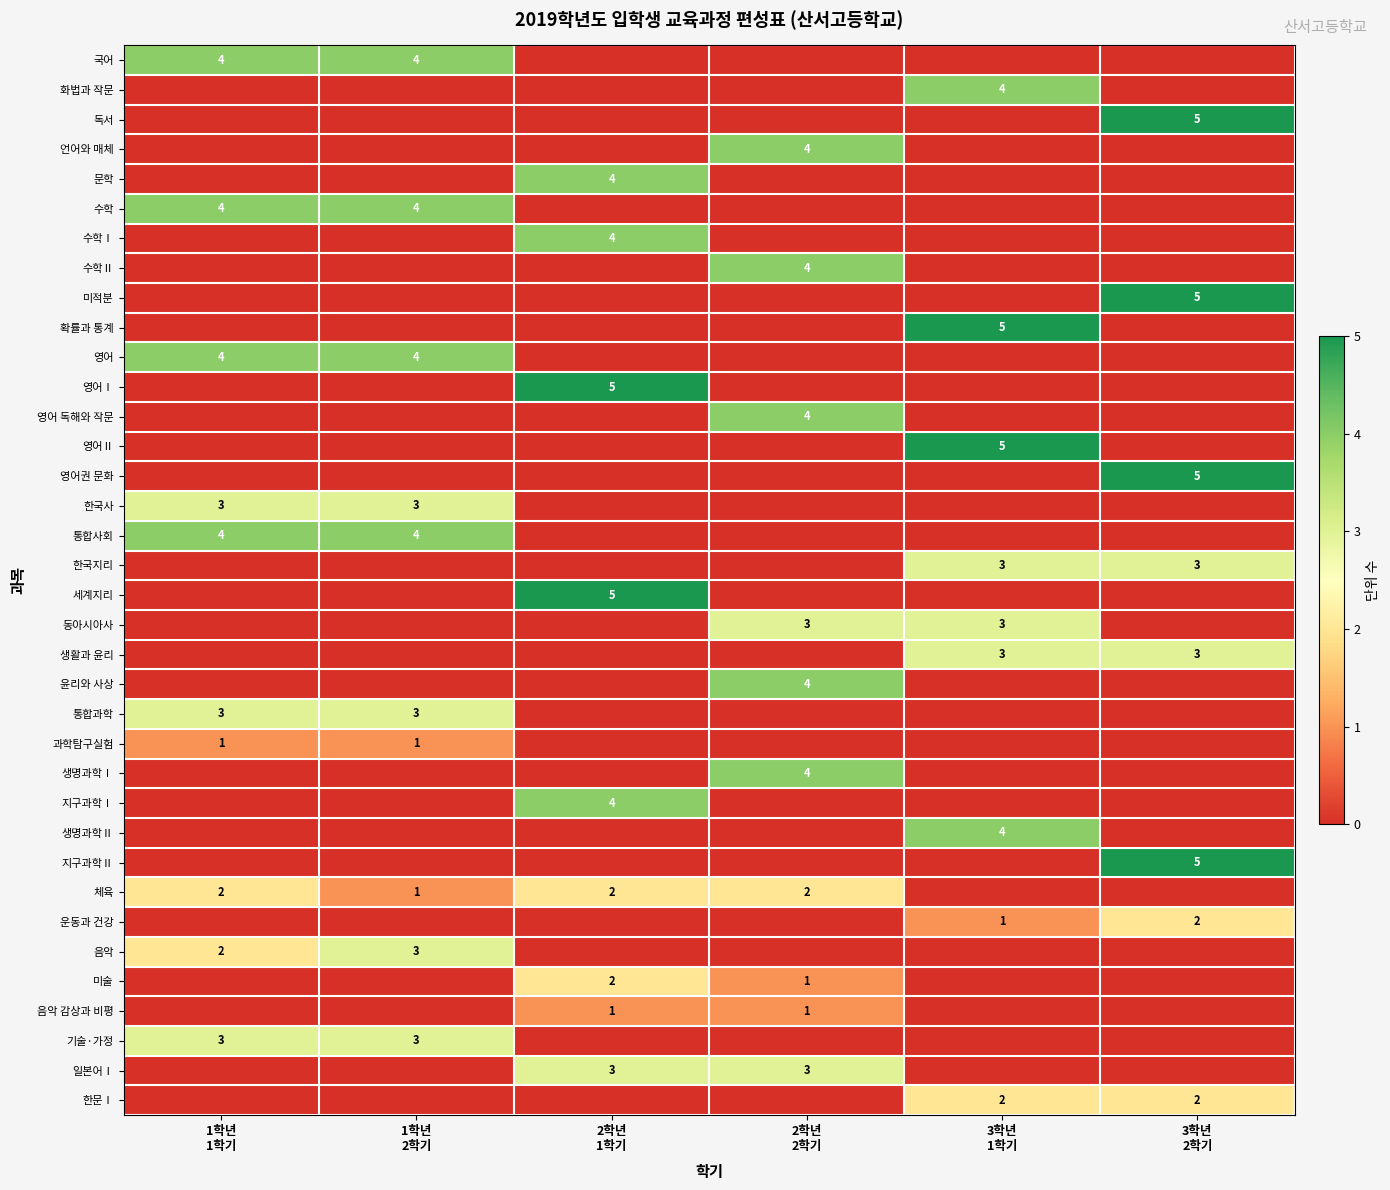

How many distinct data groups are displayed?

36